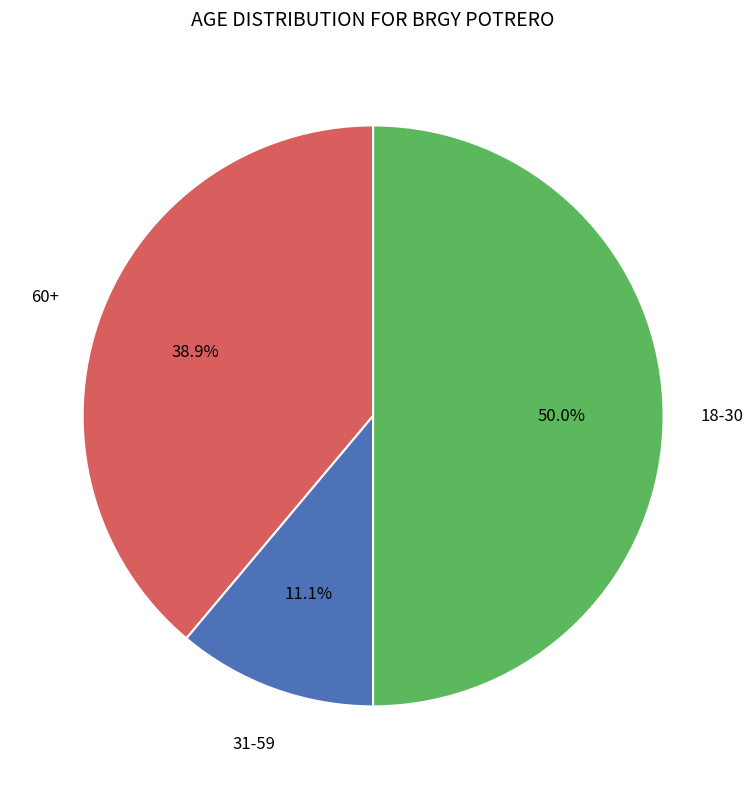

To the nearest percent, what is the difference between the largest and smallest slice percentages?

39%